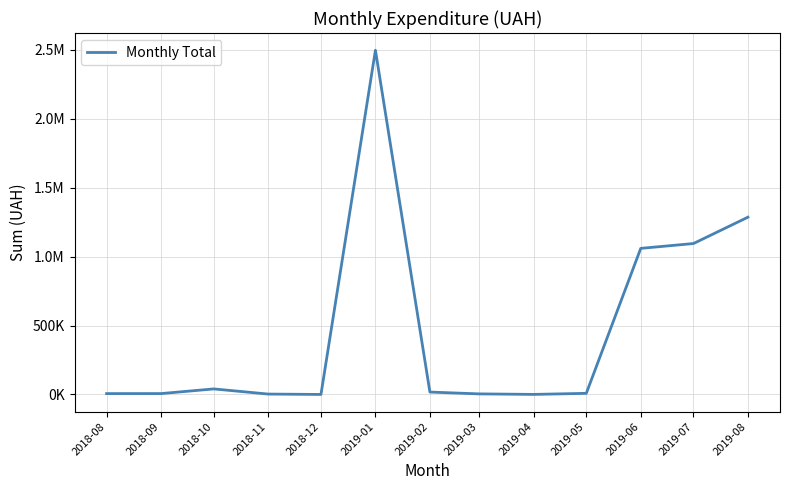

What is the change in value from 2018-09 to 2019-07?

+1088510.3